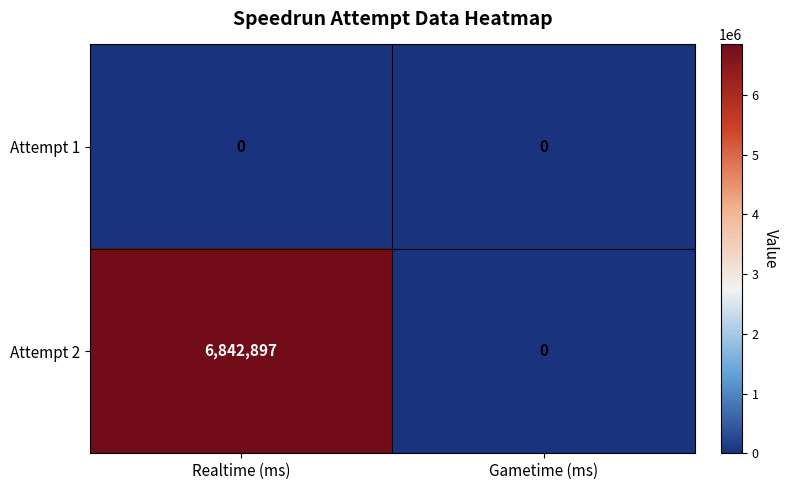

Is it true that Attempt 1 equals 0 at Realtime (ms)?

True